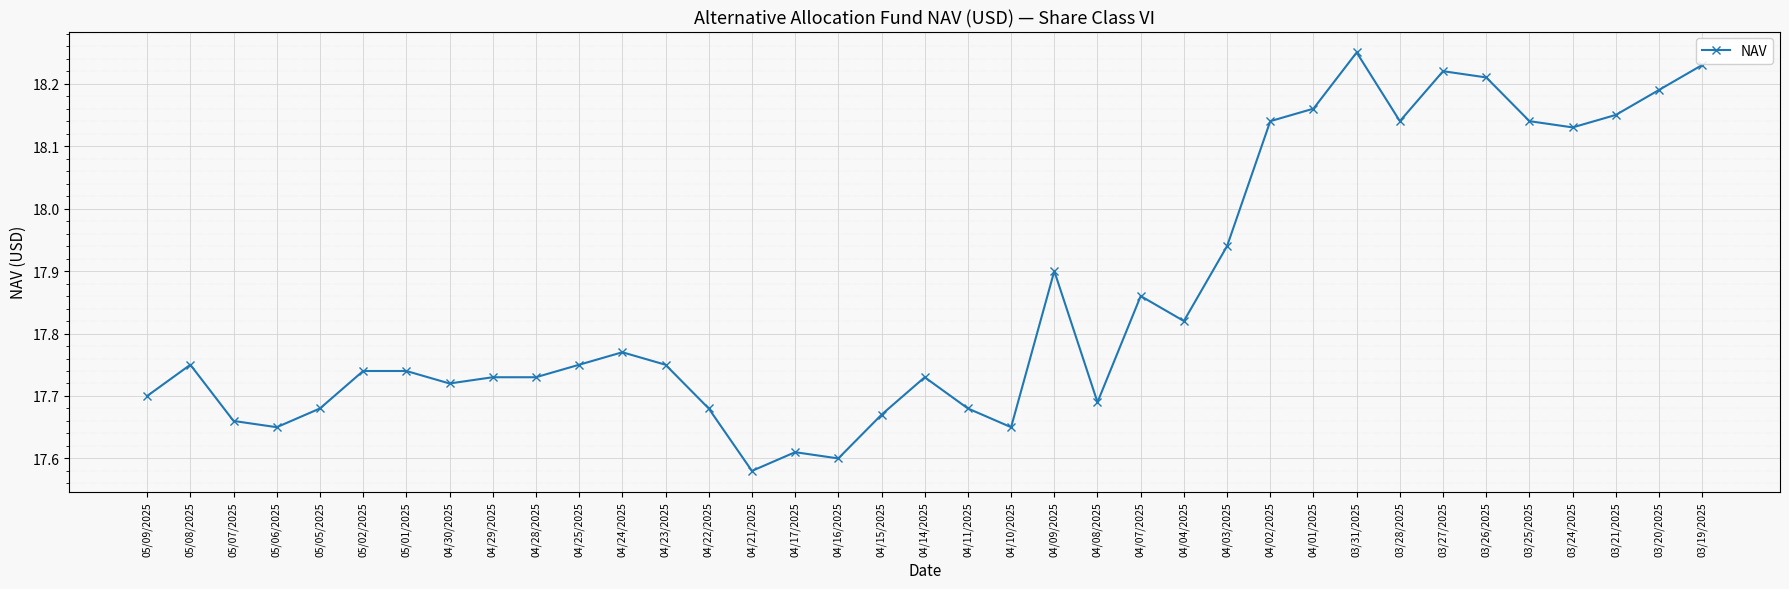

What is the label of the 5th point from the left?

05/05/2025